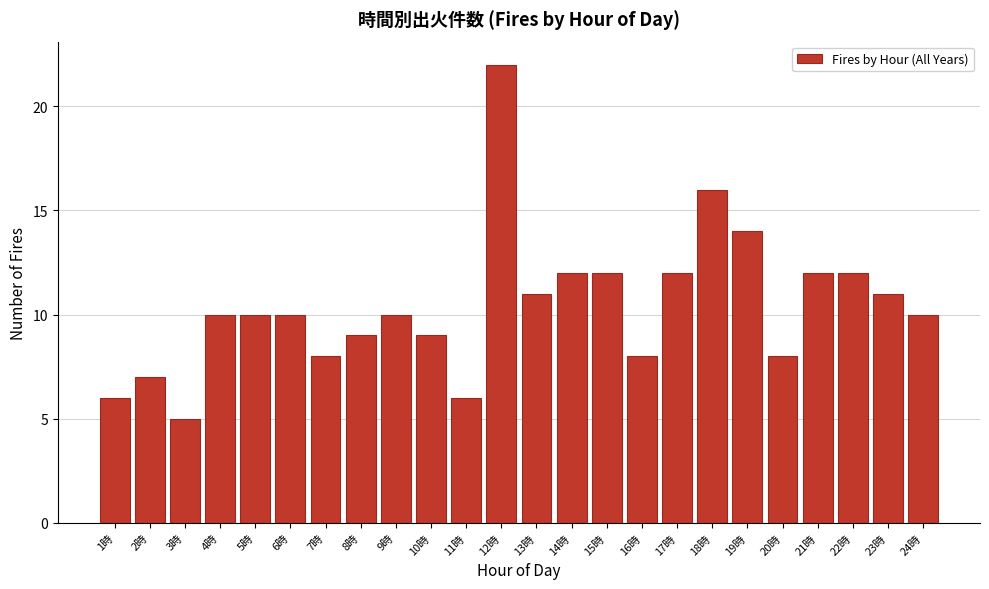

Reading left to right, list all the values displayed in this chart.

6	7	5	10	10	10	8	9	10	9	6	22	11	12	12	8	12	16	14	8	12	12	11	10